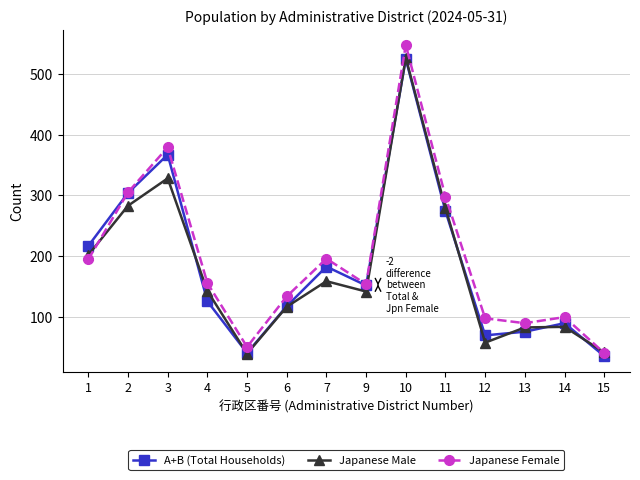

True or false: Japanese Male has a value of 42 at 15.

True